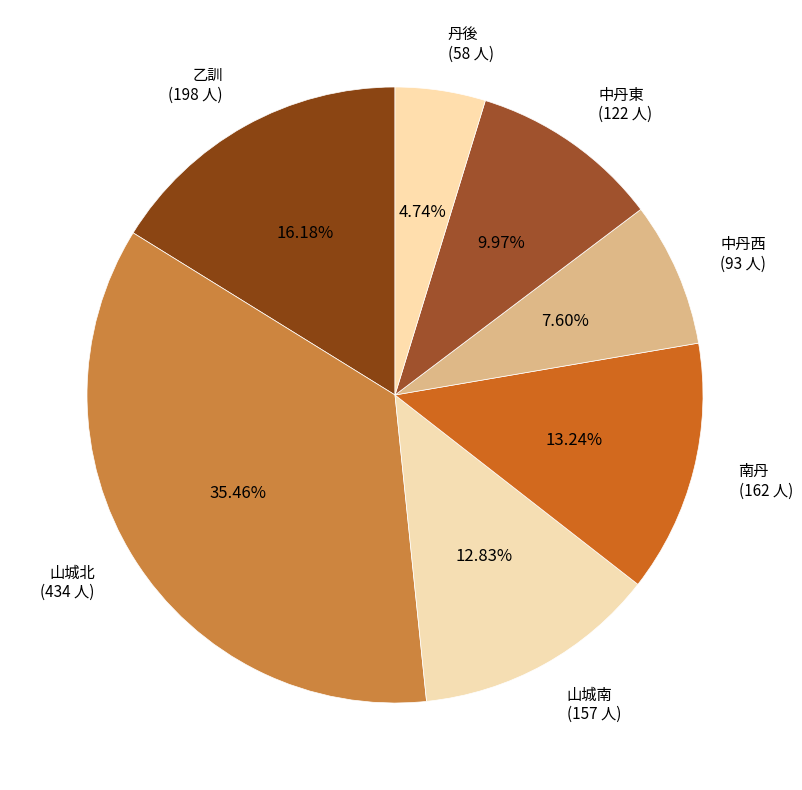

Which has a higher value, 山城南 (157 人) or 中丹東 (122 人)?

山城南 (157 人)